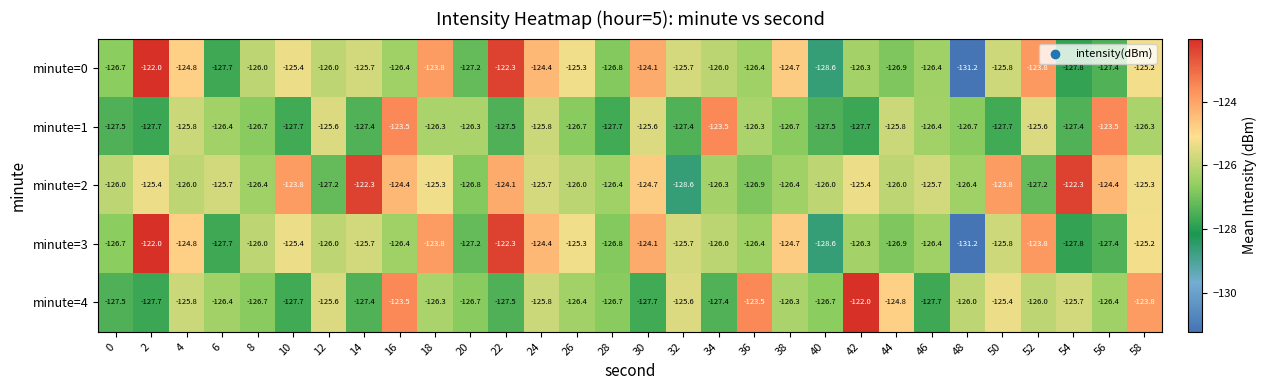

At which category is the sum across all series the highest?

22